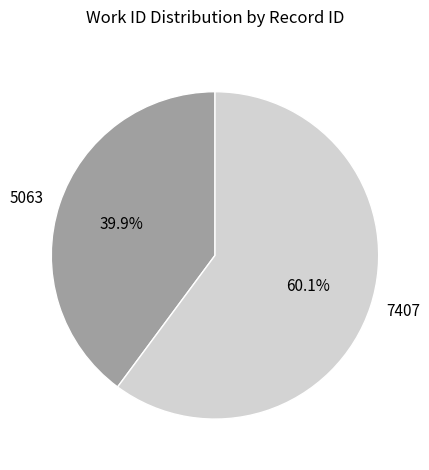

Which has a higher value, 5063 or 7407?

7407